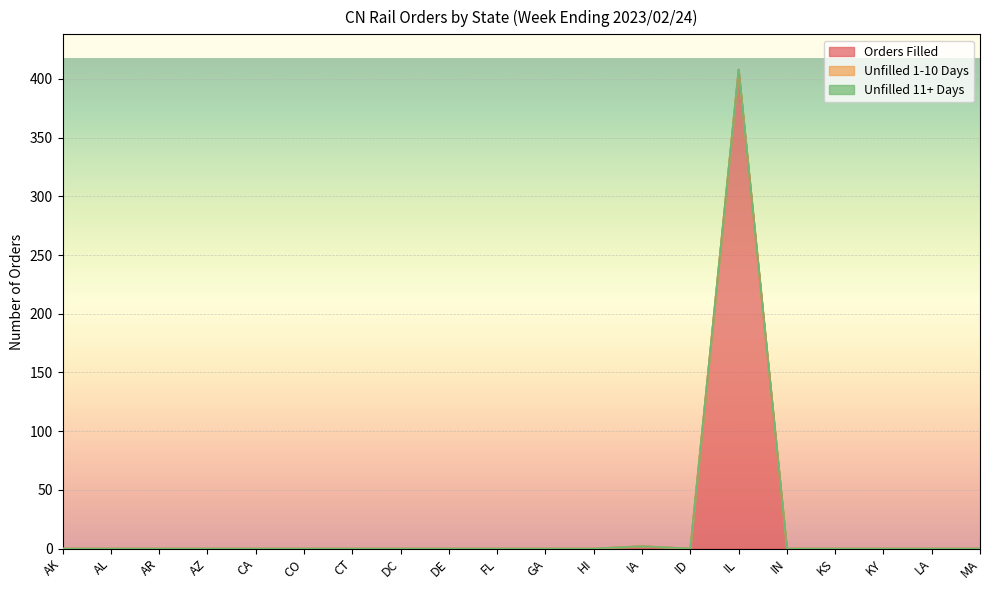

Reading left to right, list all the values displayed in this chart.

Orders Filled: 0	0	0	0	0	0	0	0	0	0	0	0	2	0	408	0	0	0	0	0
Unfilled 1-10 Days: 0	0	0	0	0	0	0	0	0	0	0	0	0	0	0	0	0	0	0	0
Unfilled 11+ Days: 0	0	0	0	0	0	0	0	0	0	0	0	0	0	0	0	0	0	0	0